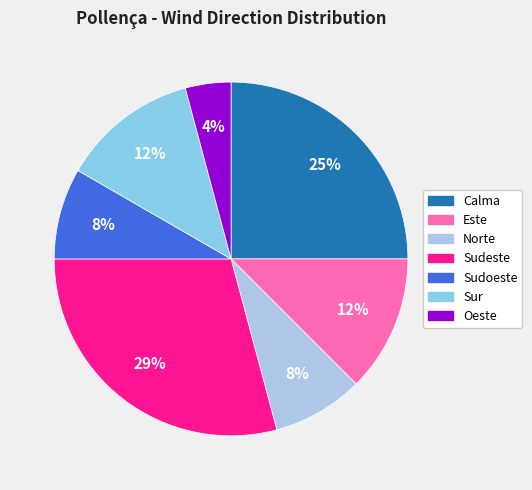

Is it true that Oeste is 1% of the pie?

False